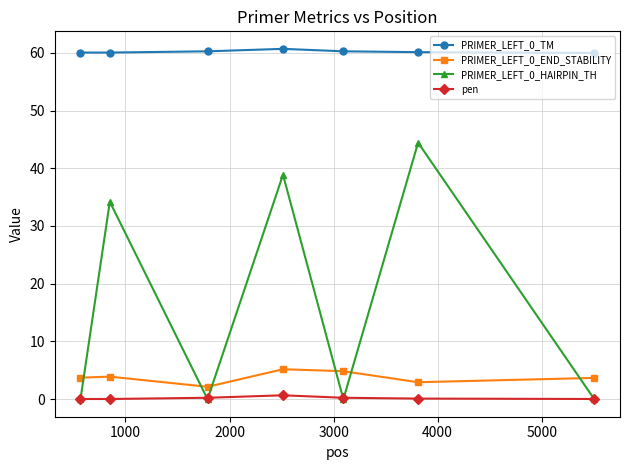

What is the greatest value displayed?

60.7